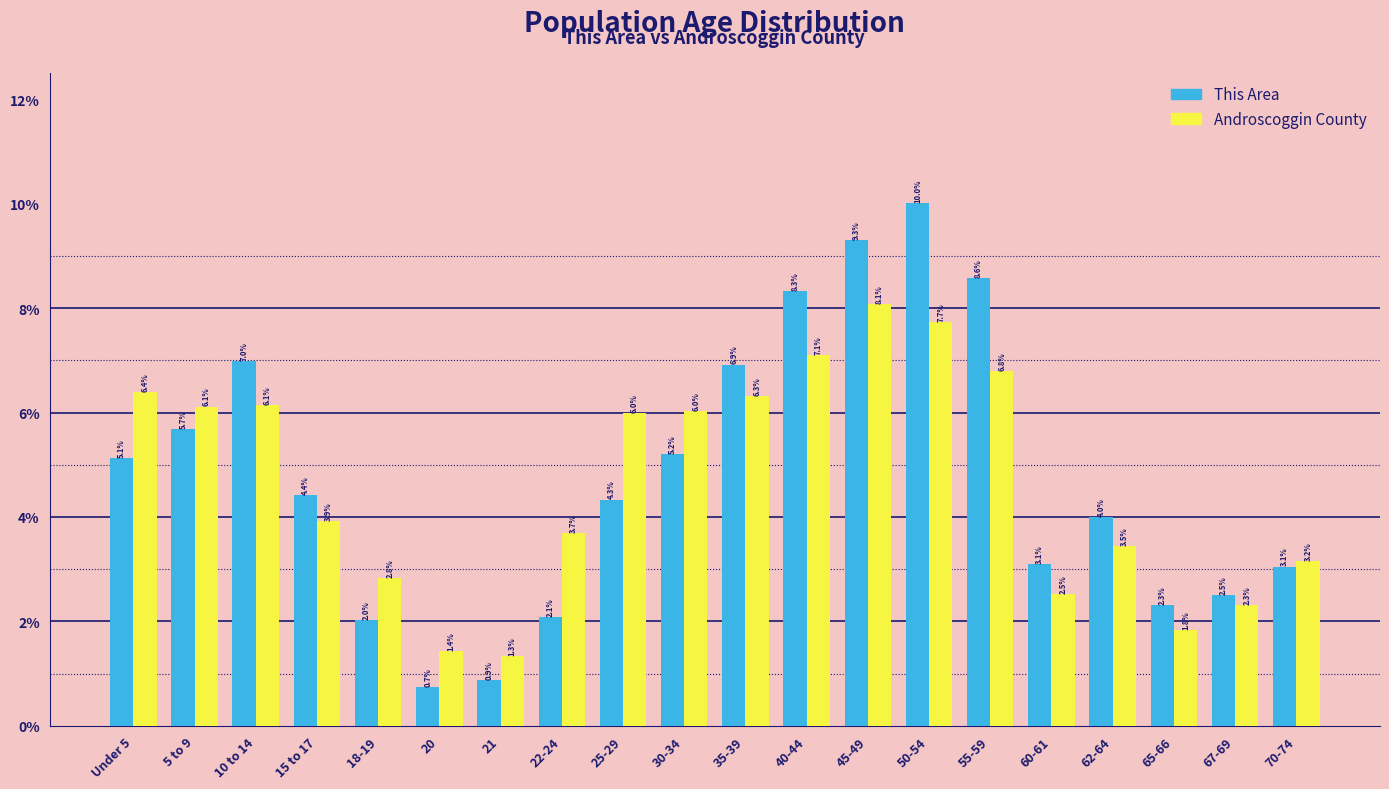

Reading left to right, transcribe all the data shown in this chart.

This Area: 5.1	5.7	7.0	4.4	2.0	0.7	0.9	2.1	4.3	5.2	6.9	8.3	9.3	10.0	8.6	3.1	4.0	2.3	2.5	3.1
Androscoggin County: 6.4	6.1	6.1	3.9	2.8	1.4	1.3	3.7	6.0	6.0	6.3	7.1	8.1	7.7	6.8	2.5	3.5	1.8	2.3	3.2